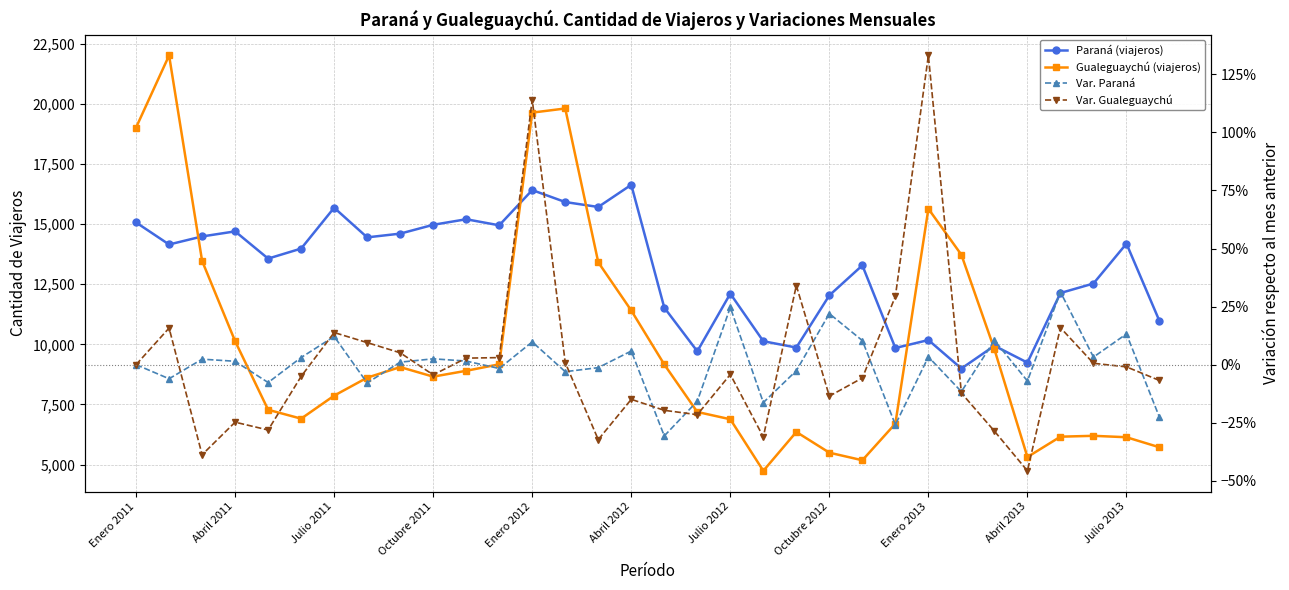

Reading left to right, extract all data points from this chart.

Paraná (viajeros): 15064.0	14149.0	14483.0	14694.0	13563.0	13979.0	15677.0	14445.0	14600.0	14967.0	15198.0	14946.0	16410.0	15913.0	15708.0	16629.0	11525.0	9711.0	12106.0	10129.0	9866.0	12034.0	13281.0	9847.0	10178.0	8995.0	9940.0	9240.0	12132.0	12527.0	14184.0	10968.0
Gualeguaychú (viajeros): 19009.0	22005.0	13467.0	10131.0	7280.0	6911.0	7867.0	8614.0	9054.0	8657.0	8900.0	9170.0	19629.0	19801.0	13409.0	11406.0	9163.0	7189.0	6886.0	4743.0	6359.0	5497.0	5182.0	6705.0	15633.0	13721.0	9794.0	5316.0	6162.0	6198.0	6139.0	5721.0
Var. Paraná: 0.0	-0.1	0.0	0.0	-0.1	0.0	0.1	-0.1	0.0	0.0	0.0	-0.0	0.1	-0.0	-0.0	0.1	-0.3	-0.2	0.2	-0.2	-0.0	0.2	0.1	-0.3	0.0	-0.1	0.1	-0.1	0.3	0.0	0.1	-0.2
Var. Gualeguaychú: 0.0	0.2	-0.4	-0.2	-0.3	-0.1	0.1	0.1	0.1	-0.0	0.0	0.0	1.1	0.0	-0.3	-0.1	-0.2	-0.2	-0.0	-0.3	0.3	-0.1	-0.1	0.3	1.3	-0.1	-0.3	-0.5	0.2	0.0	-0.0	-0.1